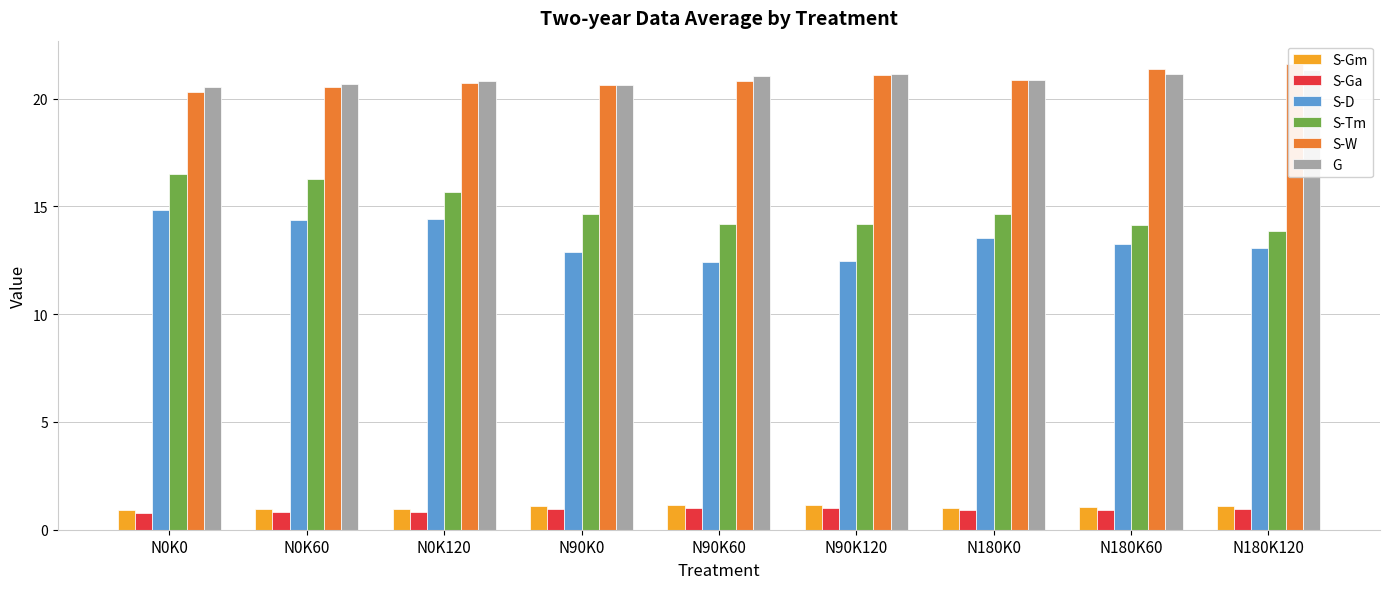

What is the lowest value of the S-D series?

12.4